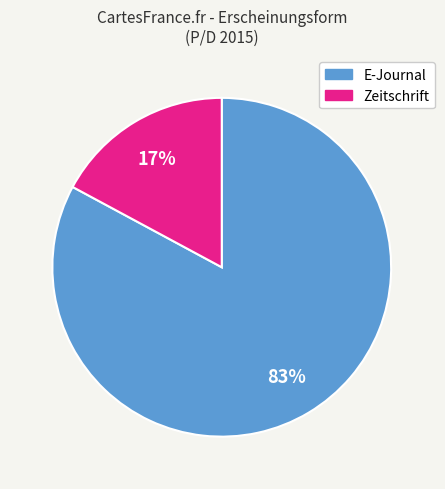

To the nearest percent, what percentage of the pie is E-Journal?

83%